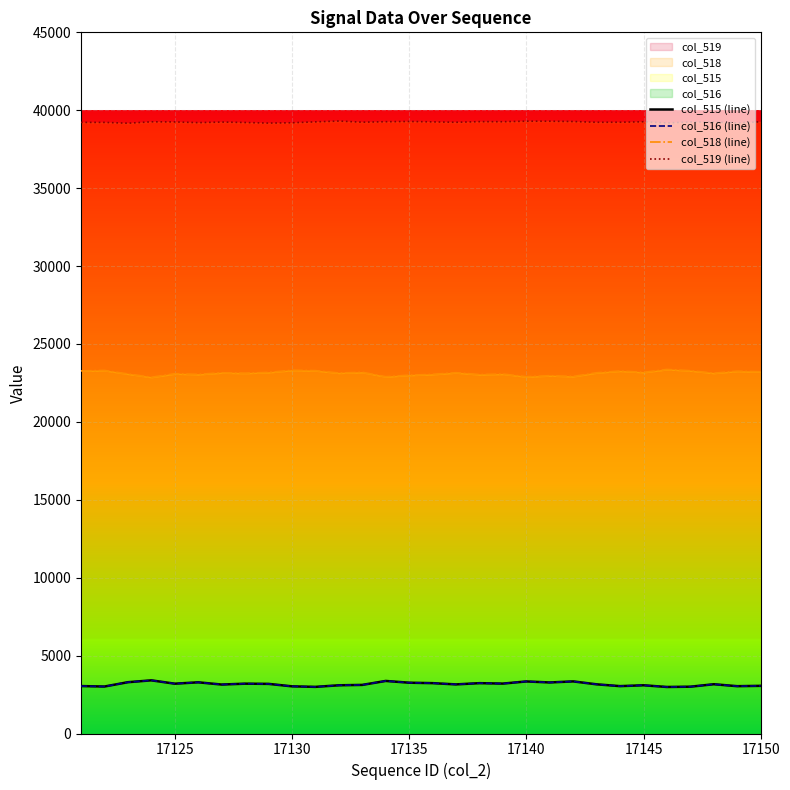

At which category is the sum across all series the highest?

17135